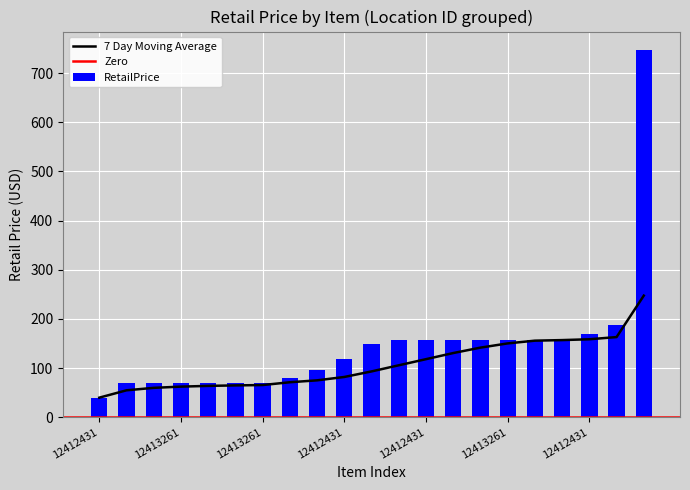

Reading left to right, what are all the values shown in this chart?

40.0	69.9	69.9	69.9	69.9	69.9	69.9	79.8	97.0	117.8	149.0	157.0	157.0	157.0	157.0	157.0	157.0	157.0	169.0	188.0	747.0